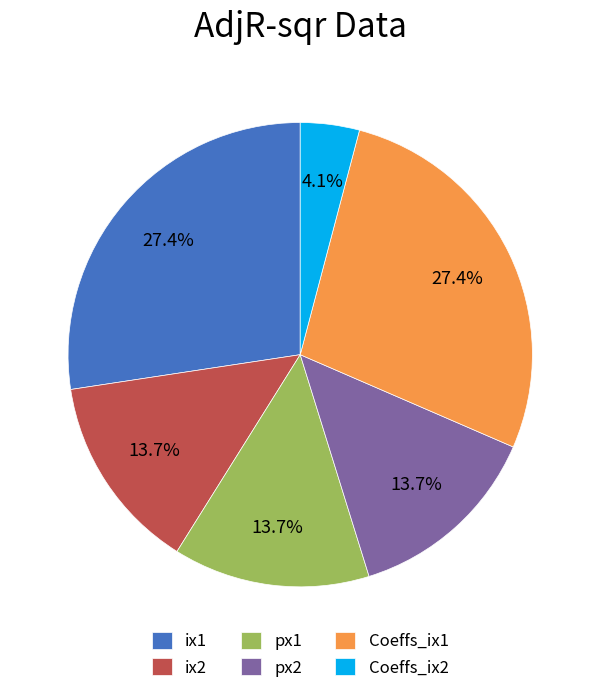

To the nearest percent, what is the difference between the px1 and Coeffs_ix2 slice percentages?

10%